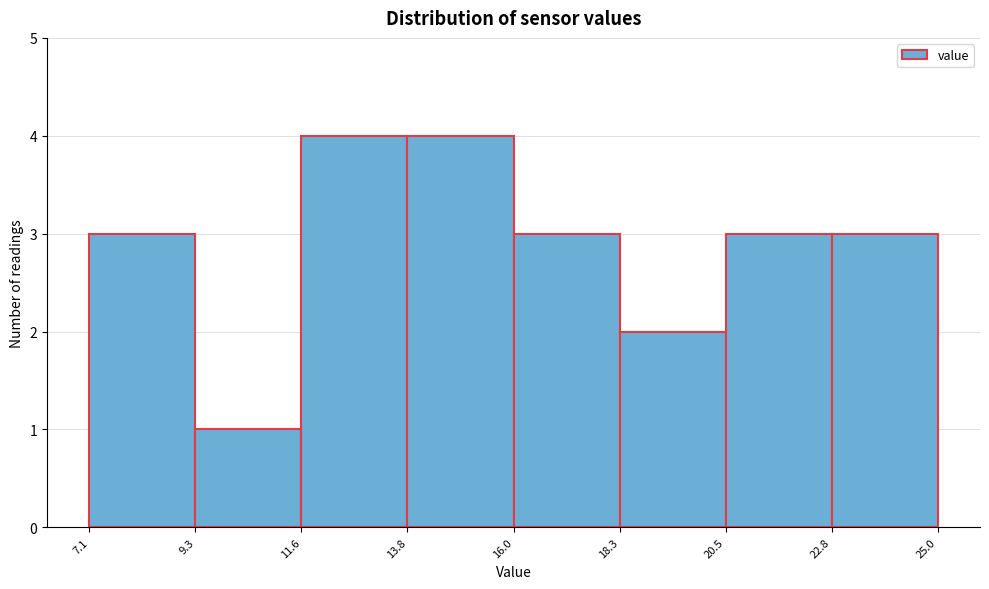

Reading left to right, list every bar in this chart as the range it spans on the x-axis followed by its height. The values are not printed on the chart, so give them approximately, as read against the axis.

7.1 to 9.3: 3
9.3 to 11.6: 1
11.6 to 13.8: 4
13.8 to 16.0: 4
16.0 to 18.3: 3
18.3 to 20.5: 2
20.5 to 22.8: 3
22.8 to 25.0: 3